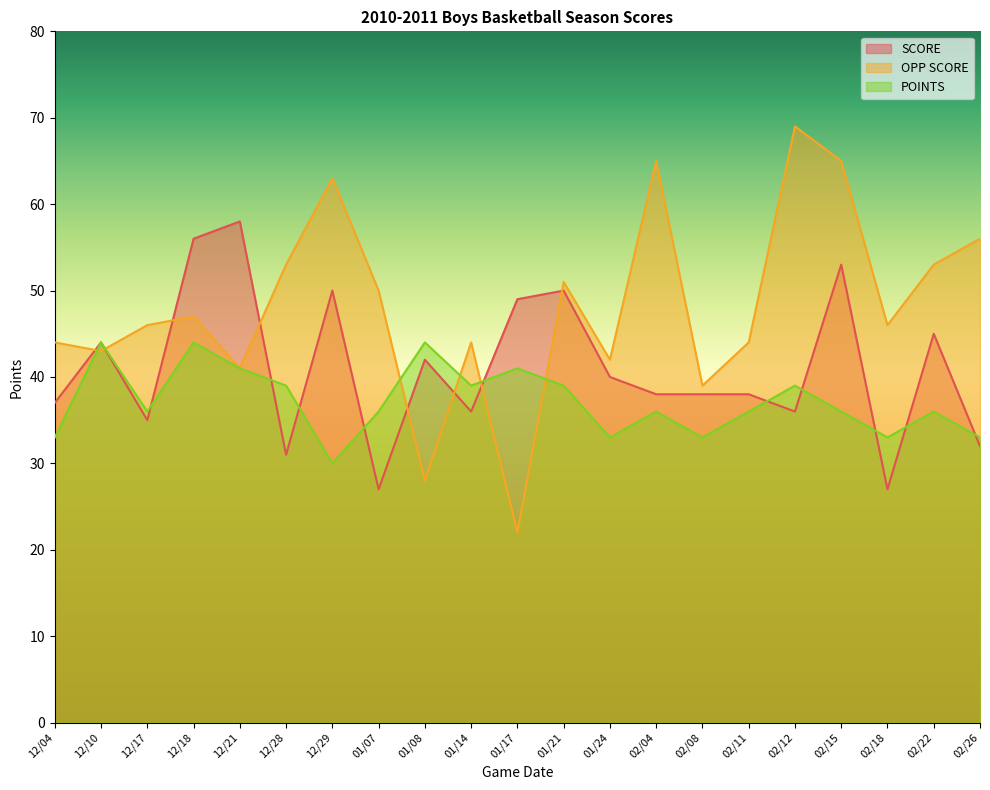

At which category does the chart reach its peak across all series?

02/12